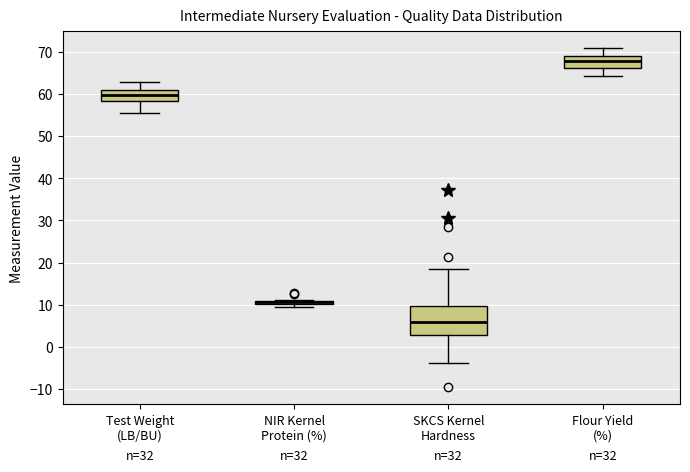

Where is the lower edge of the box for Flour Yield (%) on the y-axis? The values are not printed on the chart, so give them approximately, as read against the axis.

66